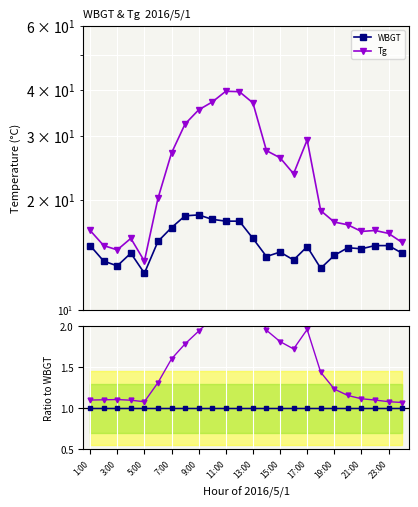

Which series has the largest total across all categories?

Tg